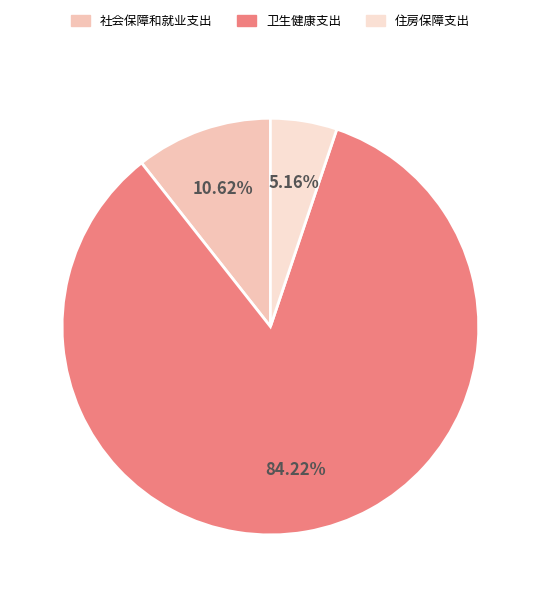

Count the number of slices in the pie.

3